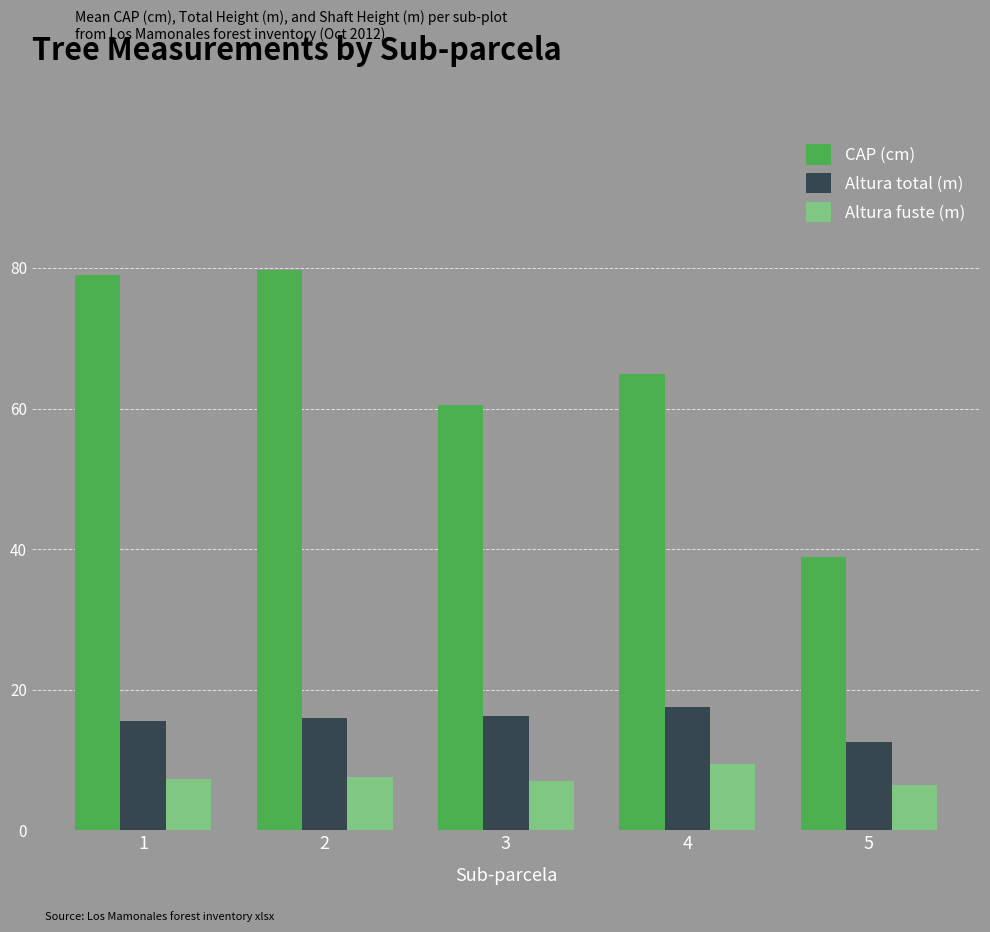

Rank the series by their maximum value, from lowest to highest.

Altura fuste (m), Altura total (m), CAP (cm)